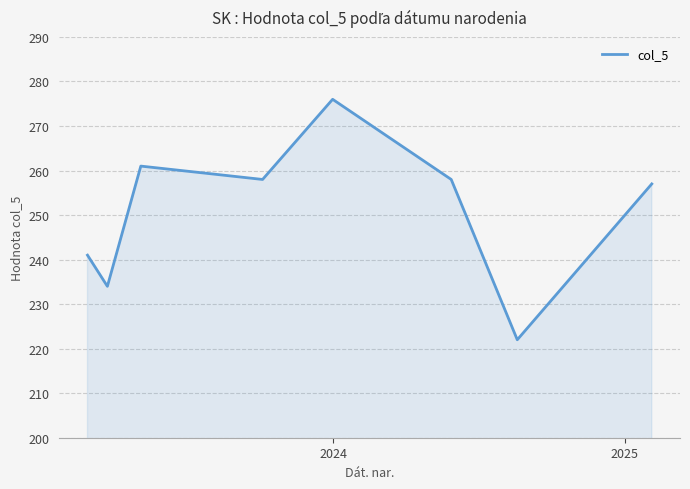

How many interior local valleys (lower than both neighbors) does the data have?

3